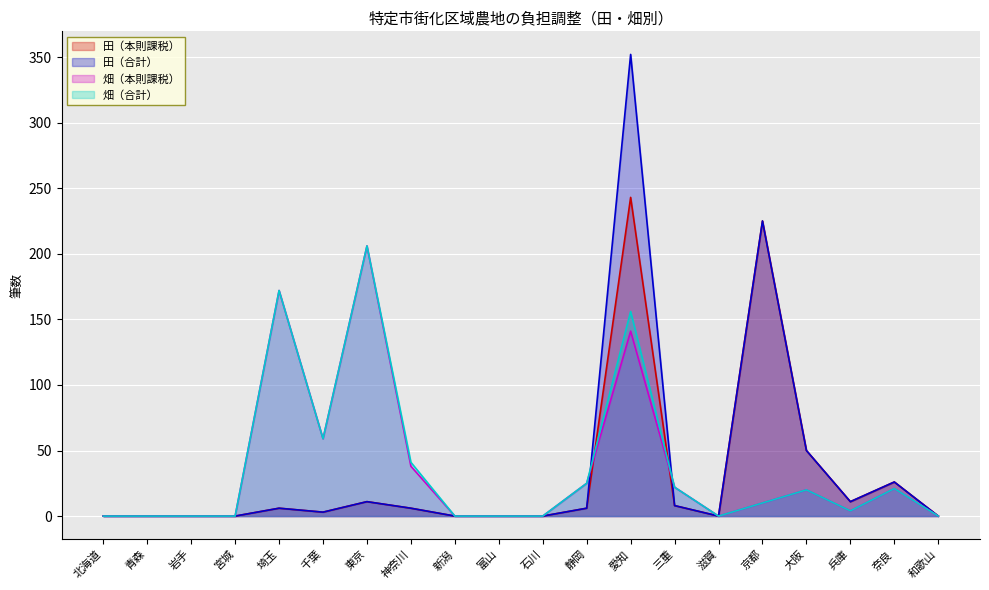

Which series changed the most between 千葉 and 静岡?

畑（本則課税）